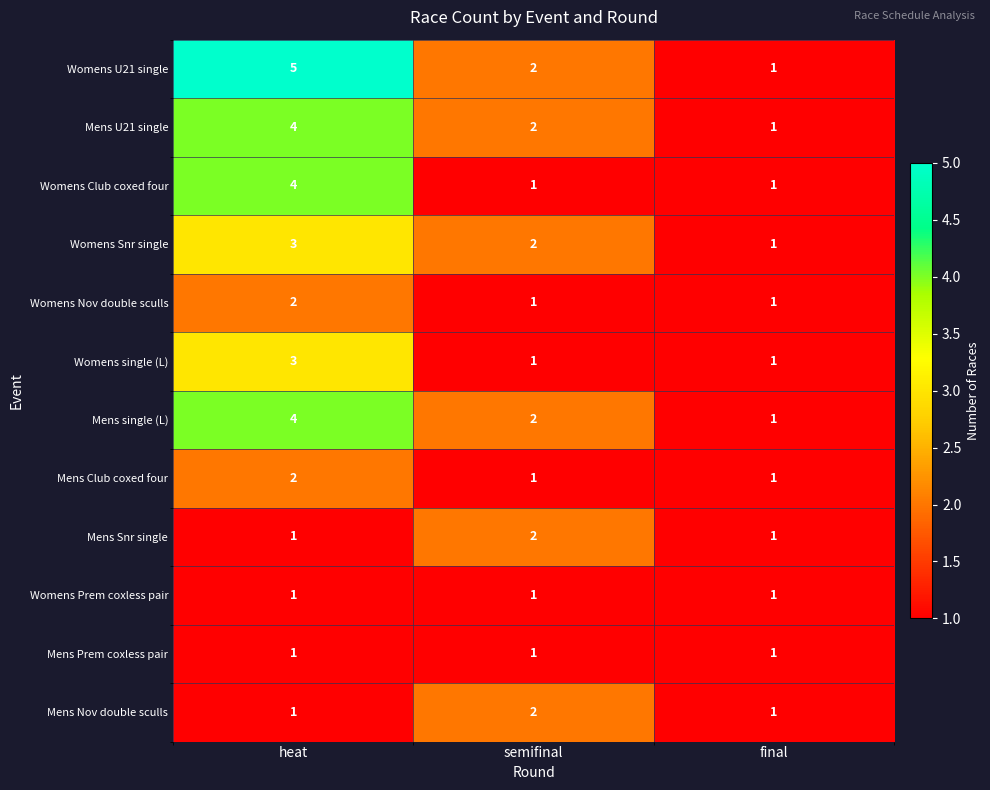

At which category is the sum across all series the highest?

heat